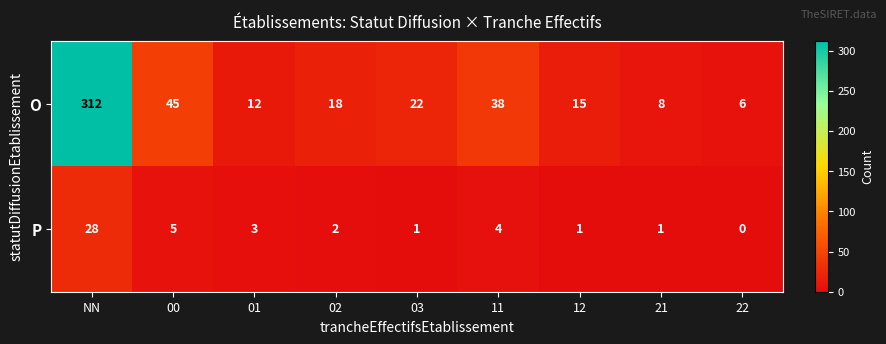

What is the spread (max minus min) of values at 11?

34